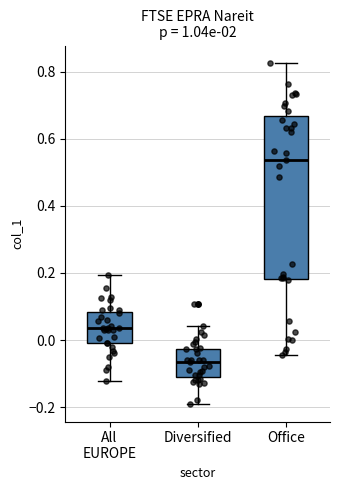

Which box's median line is the lowest?

Diversified